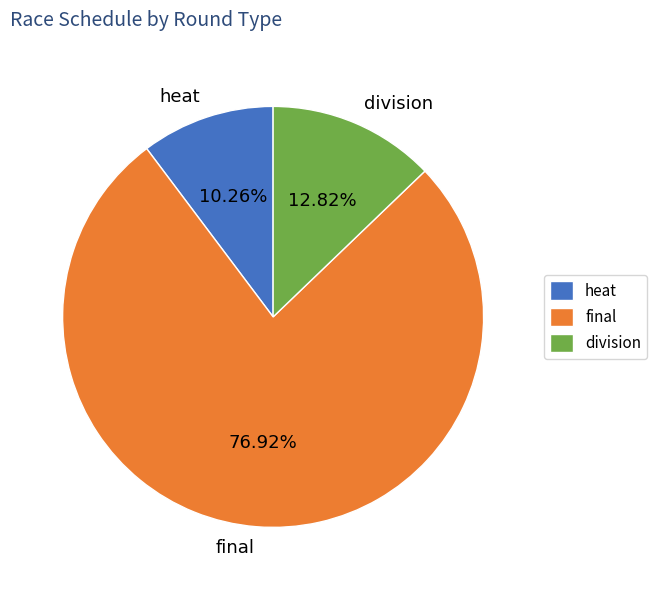

What percentage is the division slice, to the nearest percent?

13%